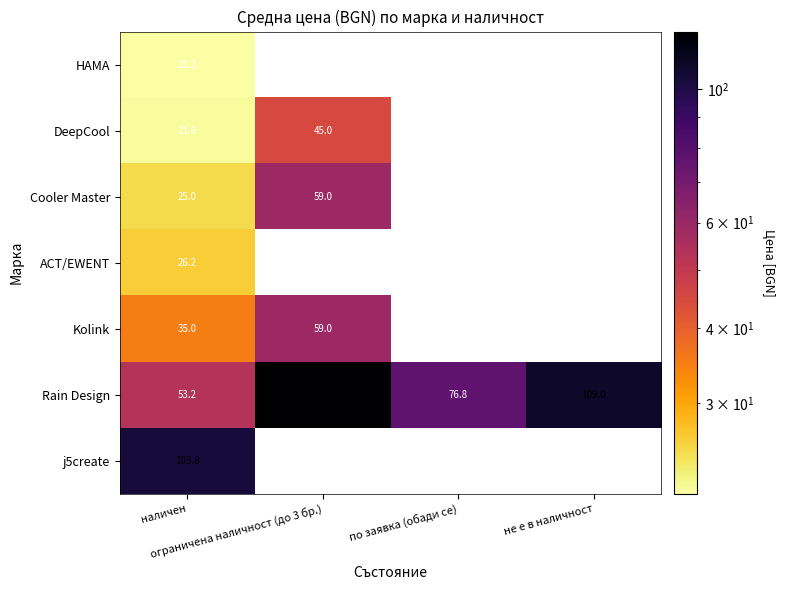

What is the difference between the Rain Design values at не е в наличност and наличен?

55.8